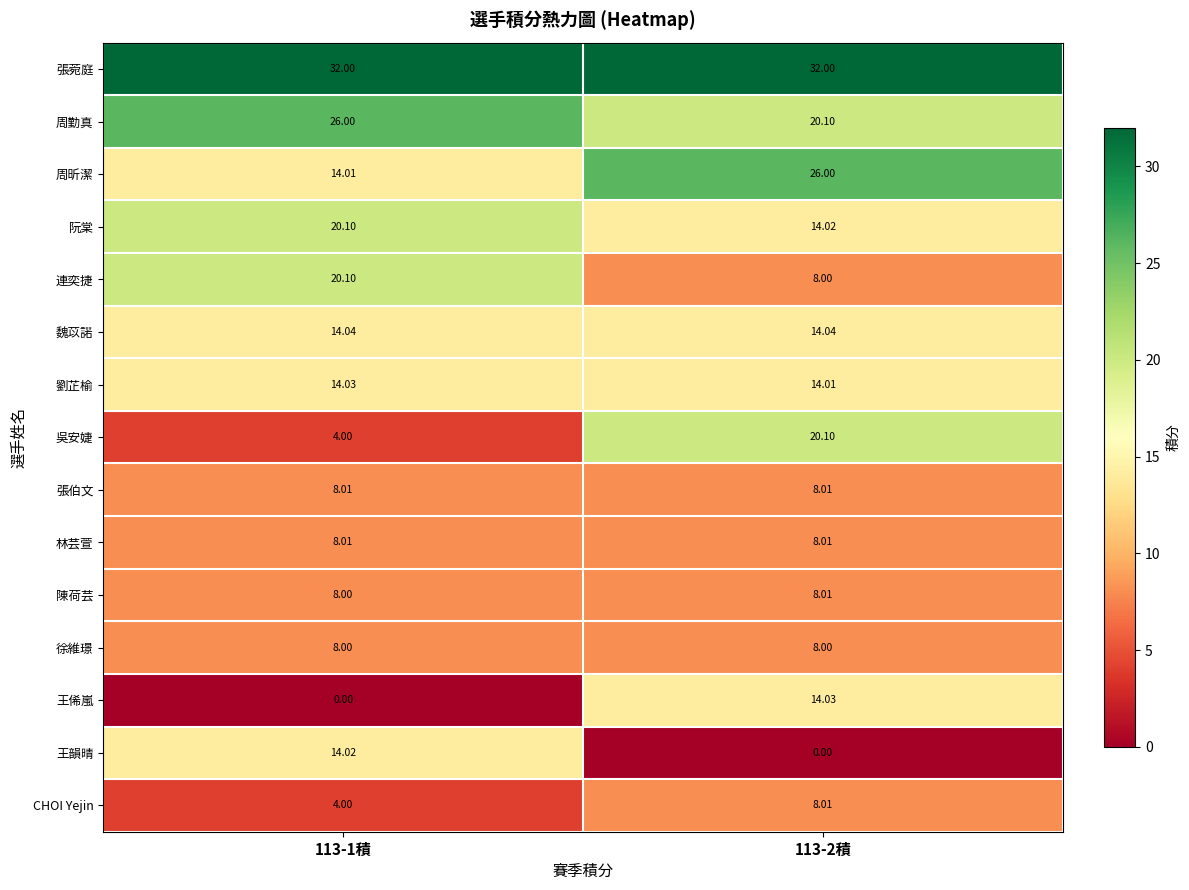

Is the value of 周勤真 at 113-1積 greater than the value of 陳荷芸 at 113-2積?

Yes